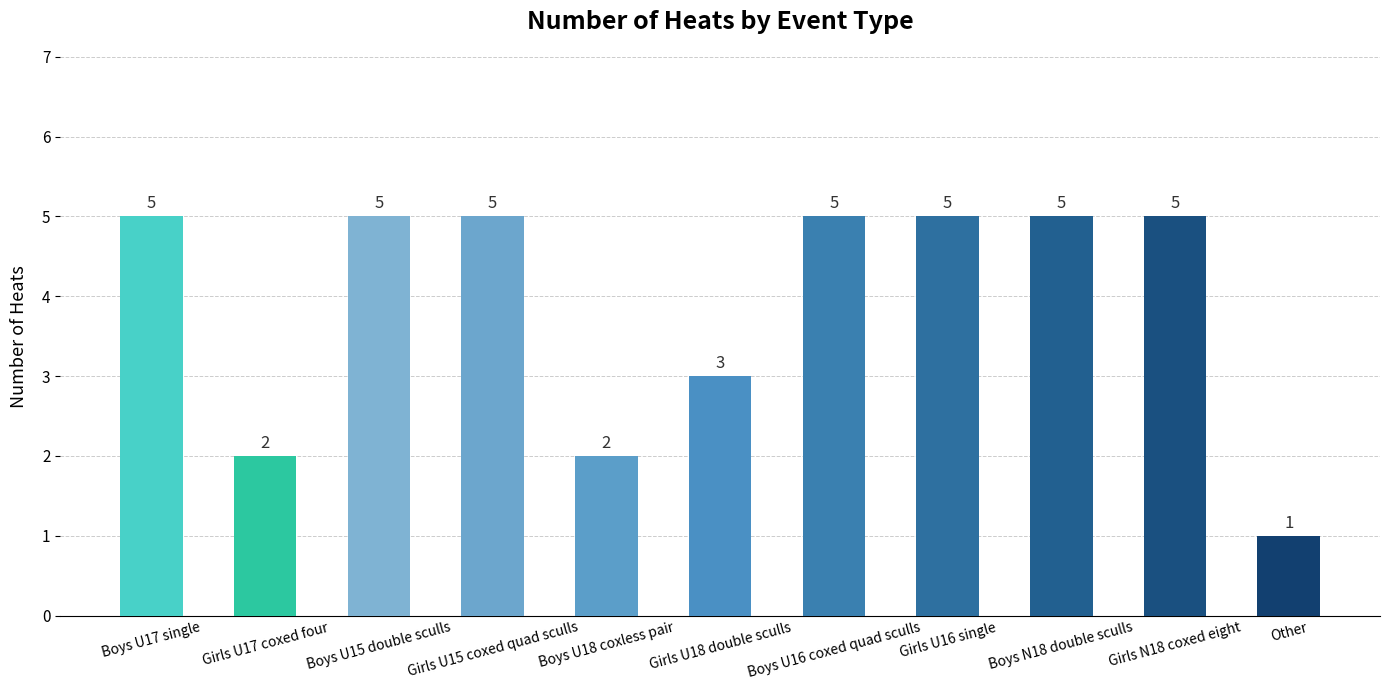

True or false: the data shows 7 at Girls U15 coxed quad sculls.

False